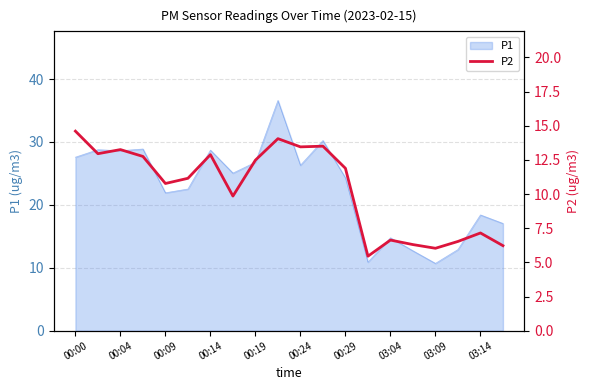

The value of P1 at 00:00 is 6.6. True or false?

False